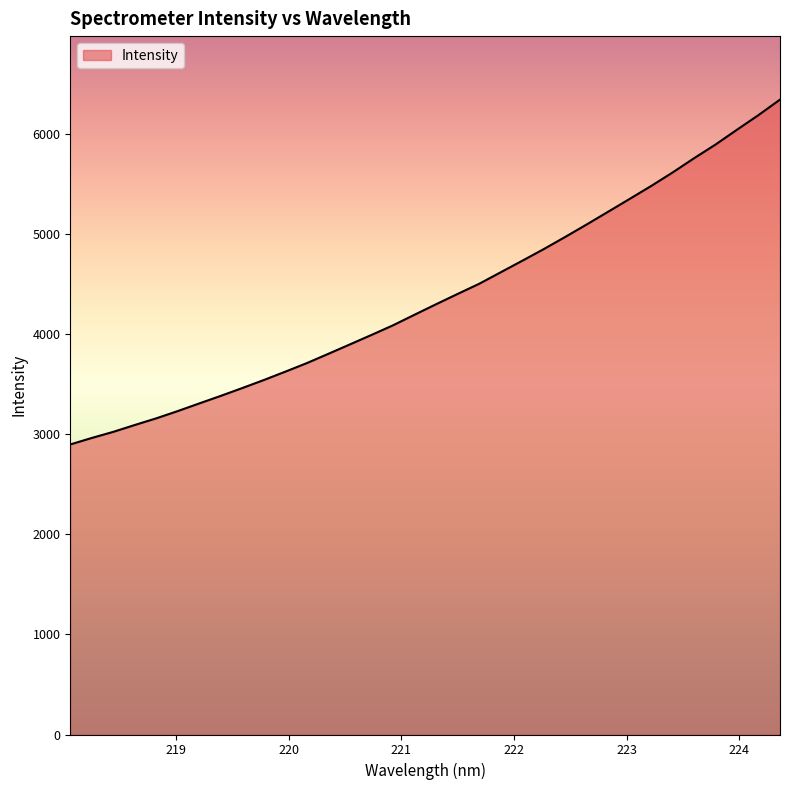

What is the maximum value shown in the chart?

6346.8